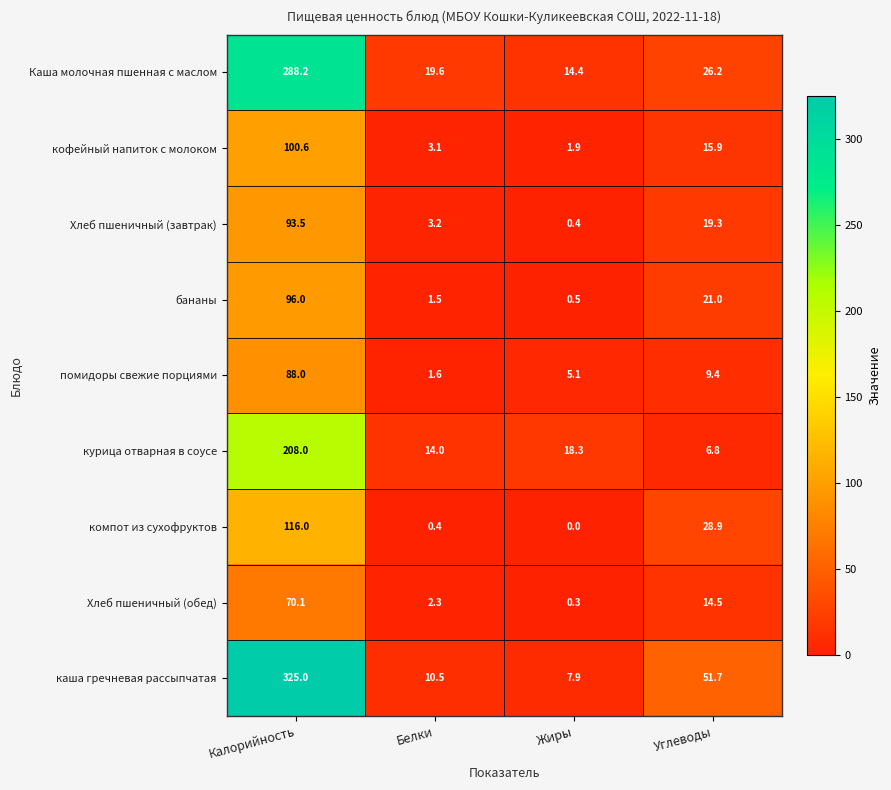

Which series has the widest spread of values?

каша гречневая рассыпчатая